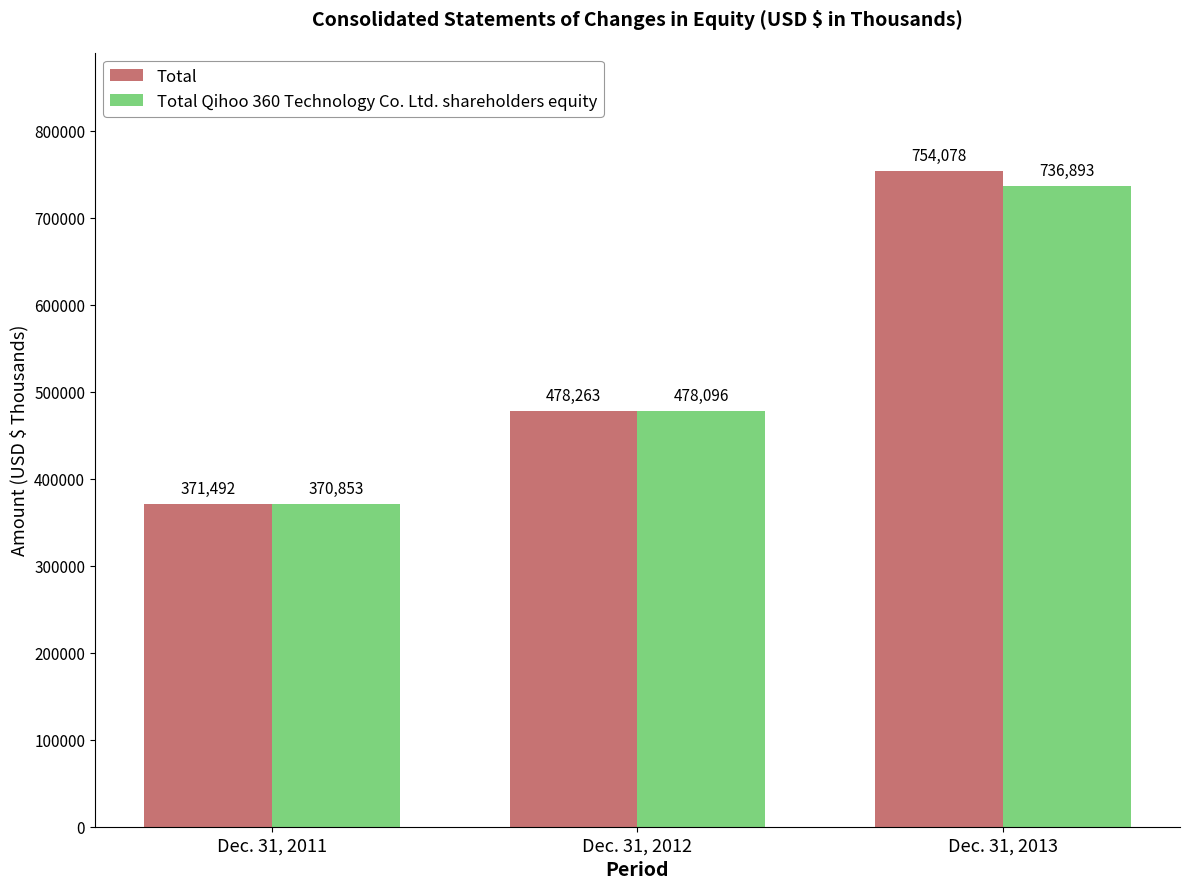

List the series in order of their overall mean, lowest first.

Total Qihoo 360 Technology Co. Ltd. shareholders equity, Total